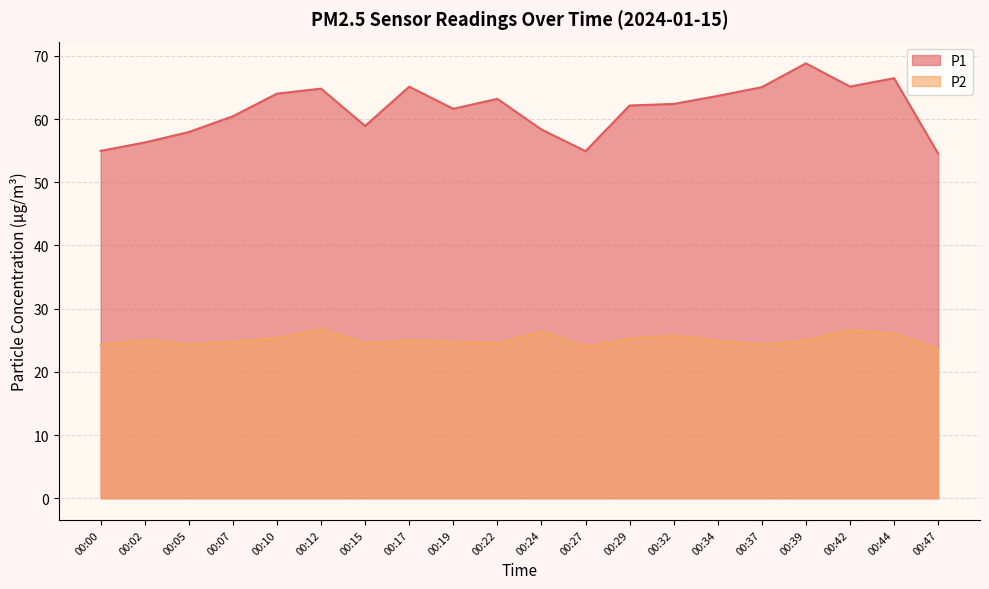

True or false: P1 has a value of 38.1 at 00:22.

False